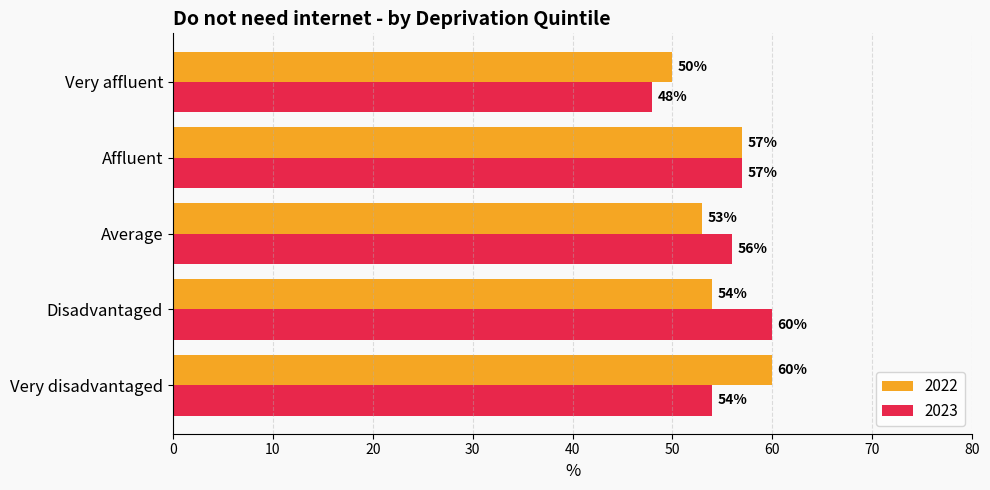

The 2023 series shows 82 at Disadvantaged. True or false?

False